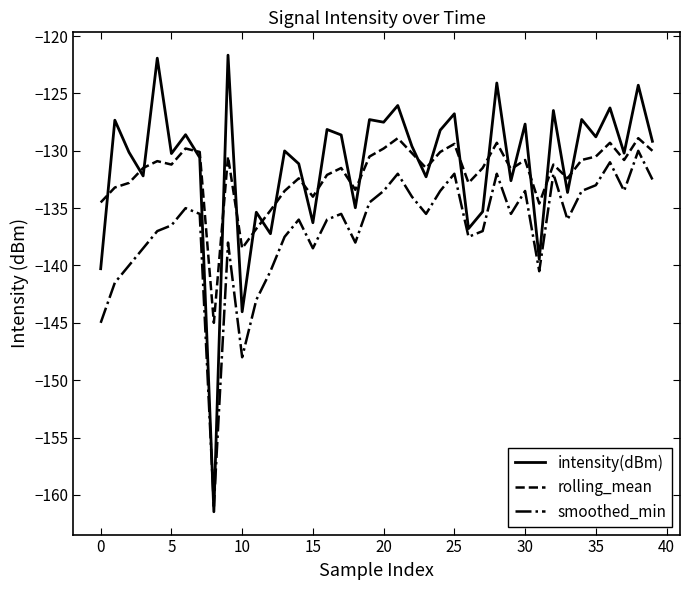

True or false: rolling_mean and smoothed_min intersect in this chart.

False